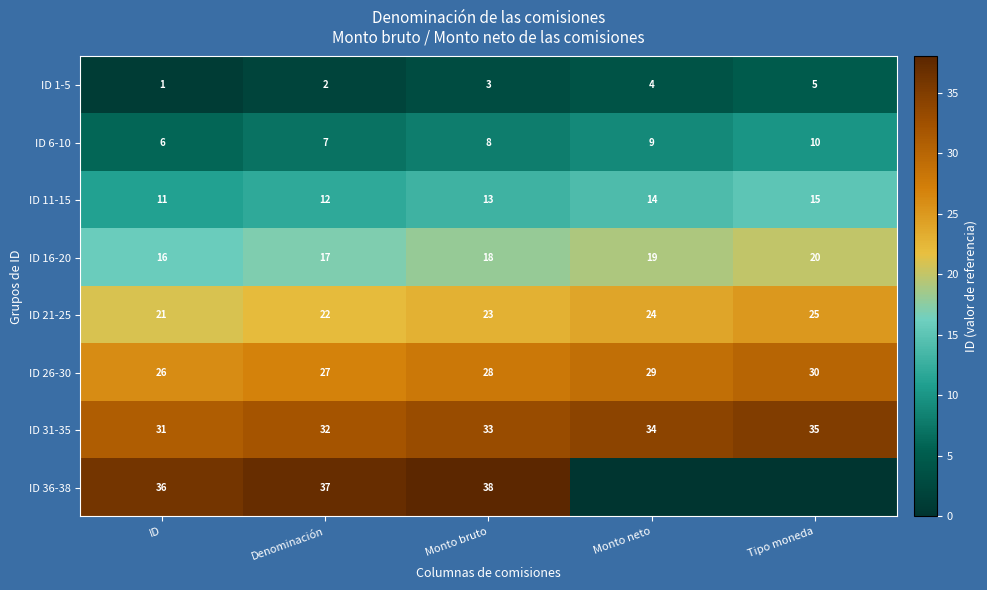

What is the total value across all series at ID?

148